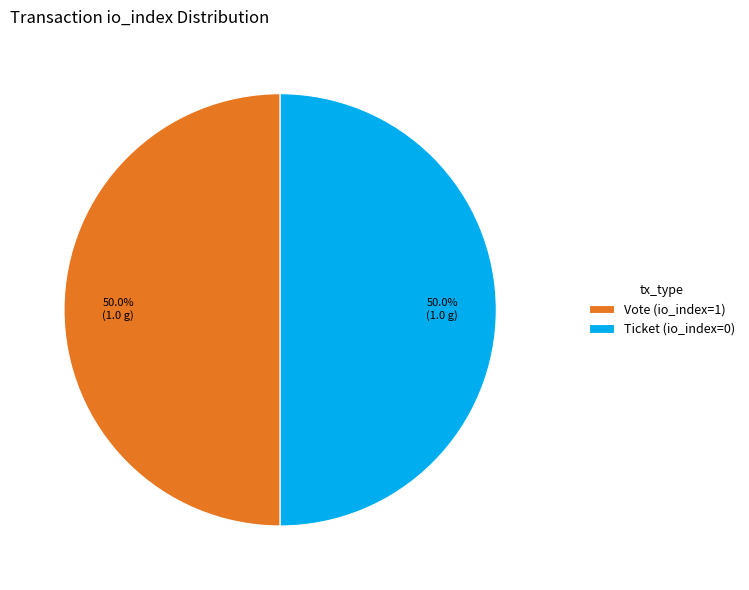

To the nearest percent, what is the combined percentage of Ticket (io_index=0) and Vote (io_index=1)?

100%